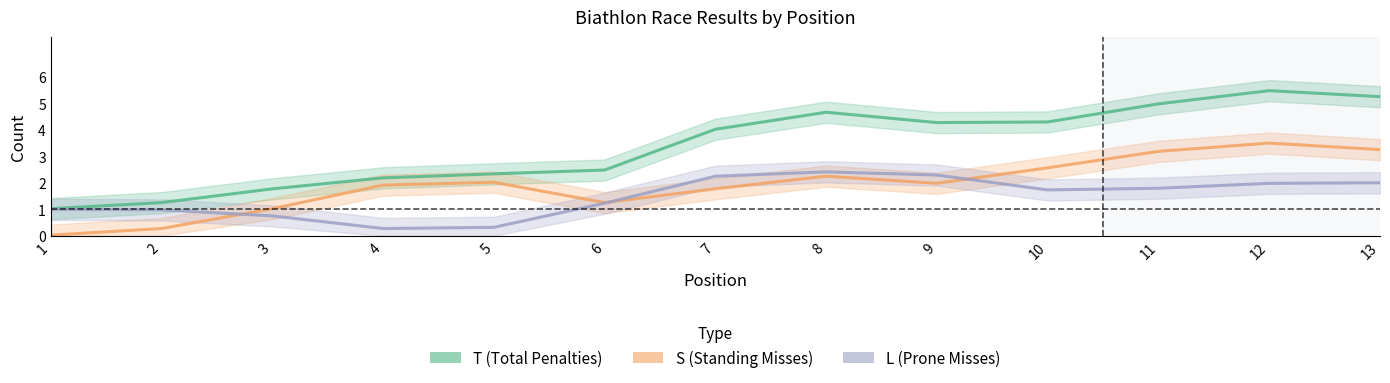

Reading left to right, transcribe all the data shown in this chart.

T: 1=1.0	2=1.3	3=1.8	4=2.2	5=2.3	6=2.5	7=4.0	8=4.7	9=4.3	10=4.3	11=5.0	12=5.5	13=5.2
S: 1=0.0	2=0.3	3=1.0	4=1.9	5=2.0	6=1.3	7=1.8	8=2.2	9=2.0	10=2.6	11=3.2	12=3.5	13=3.3
L: 1=1.0	2=1.0	3=0.7	4=0.3	5=0.3	6=1.2	7=2.2	8=2.4	9=2.3	10=1.7	11=1.8	12=2.0	13=2.0